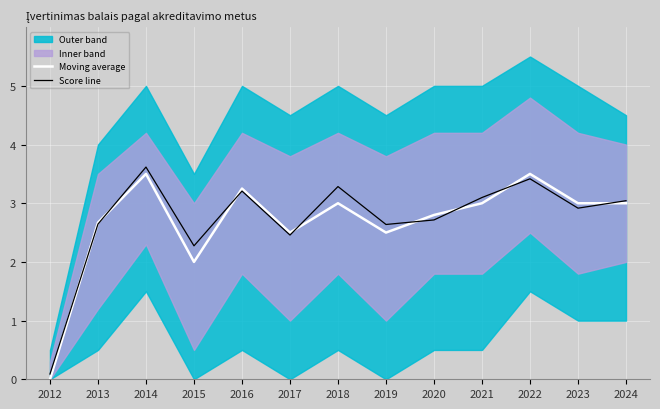

At 2013, list the series in order from largest to smallest.

Moving average, Score line